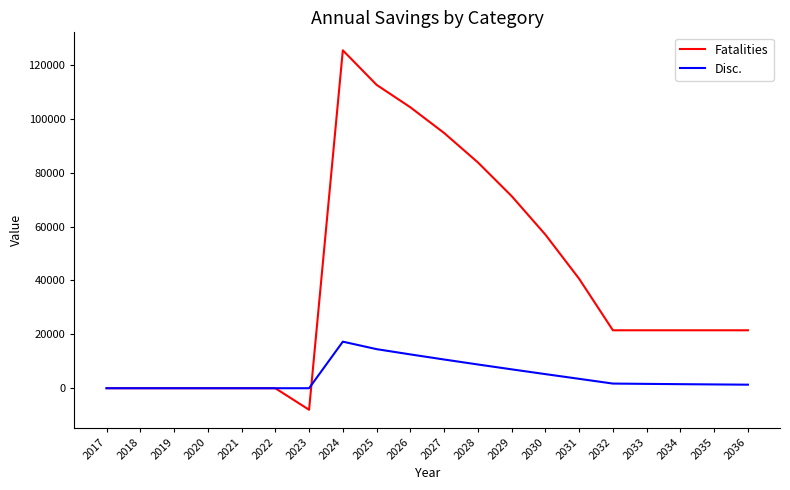

At 2024, list the series in order from largest to smallest.

Fatalities, Disc.